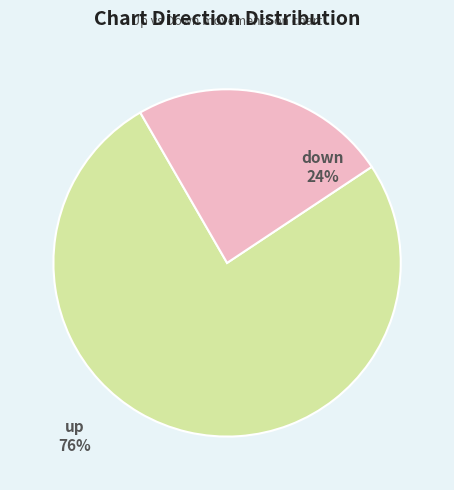

Rank the categories by value from highest to lowest.

up, down